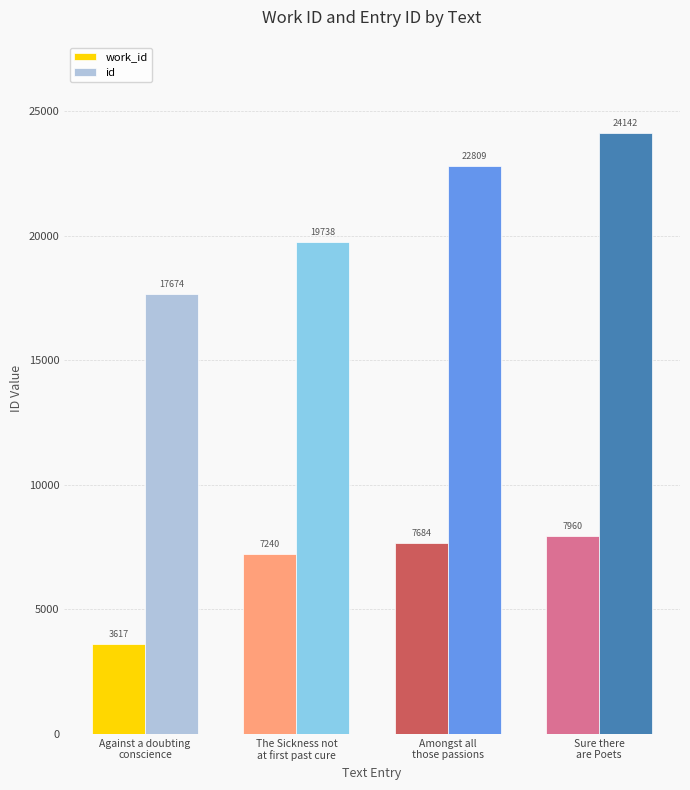

What is the smallest value displayed?

3617